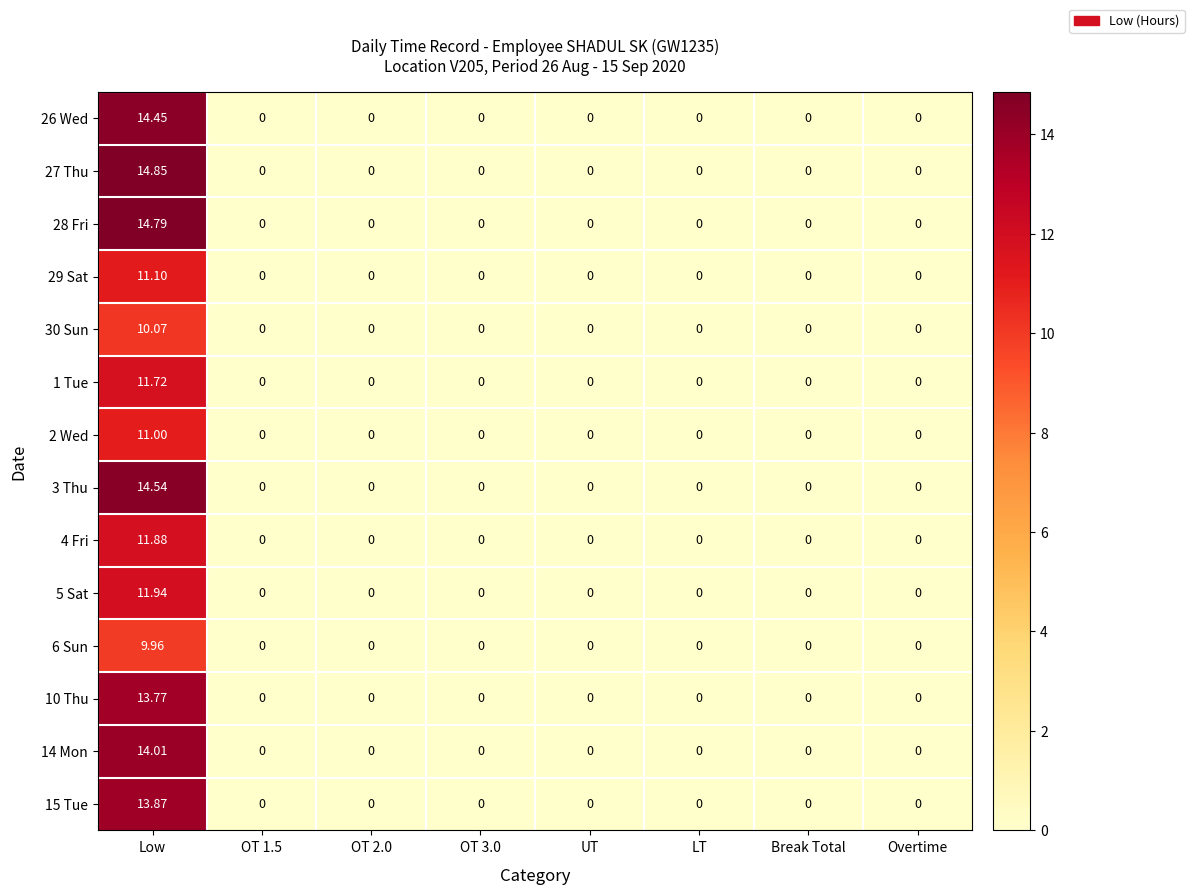

At which category does the chart reach its peak across all series?

Low